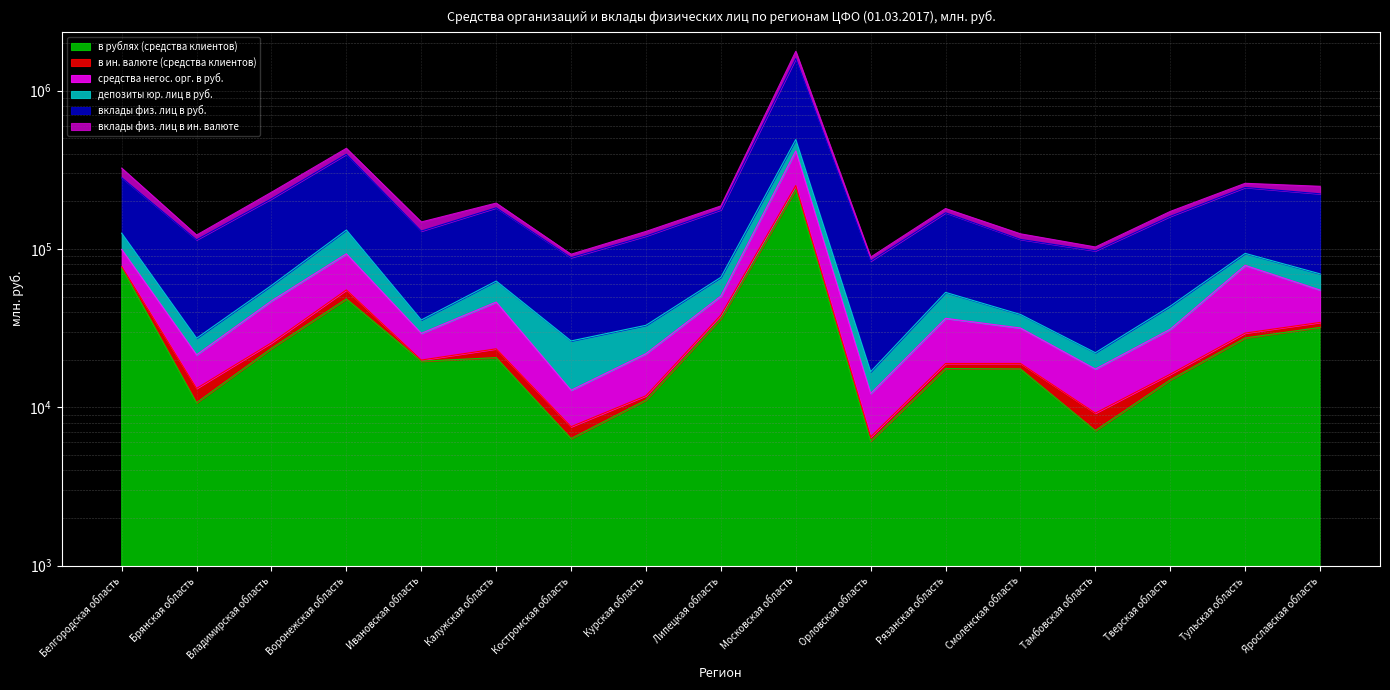

List the labels in order of в рублях (средства клиентов) value, largest first.

Московская область, Белгородская область, Воронежская область, Липецкая область, Ярославская область, Тульская область, Владимирская область, Калужская область, Ивановская область, Рязанская область, Смоленская область, Тверская область, Курская область, Брянская область, Тамбовская область, Костромская область, Орловская область